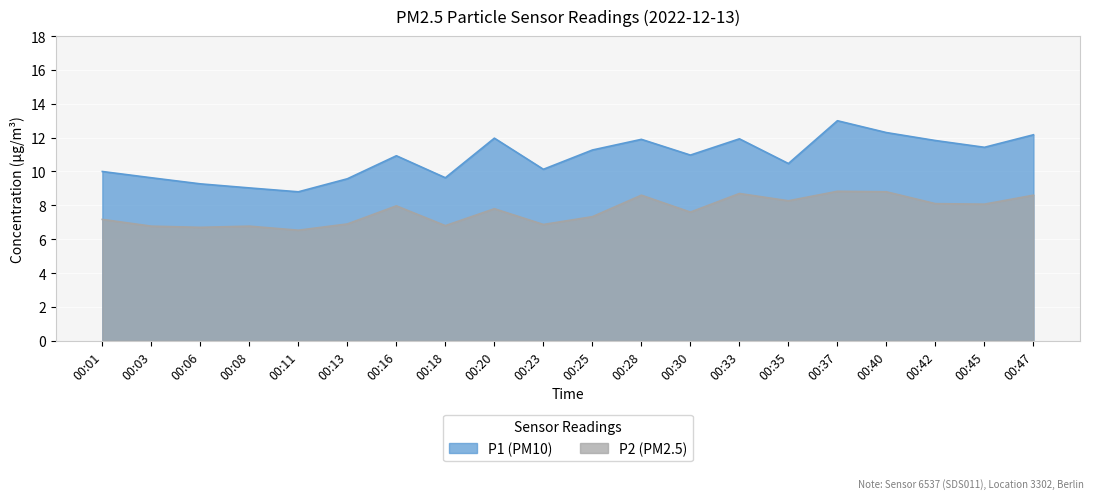

Is it true that P1 equals 5.0 at 00:03?

False